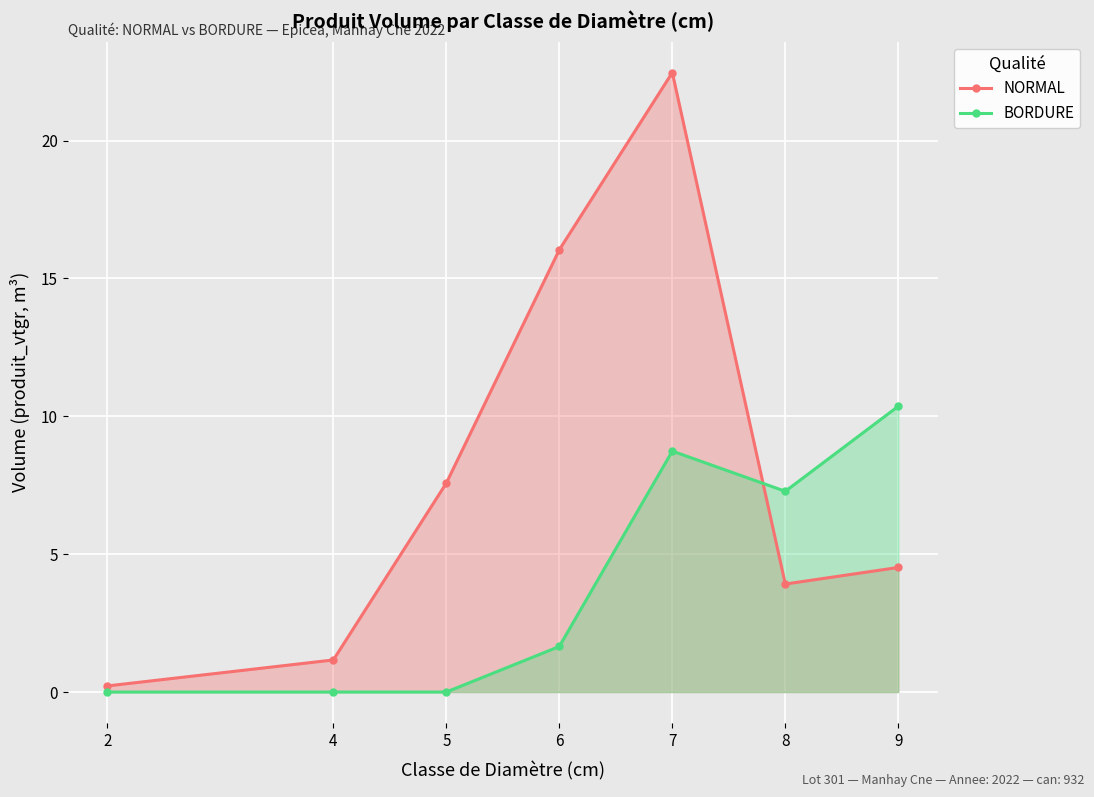

In NORMAL, how many points are higher than both neighbors (excluding endpoints)?

1